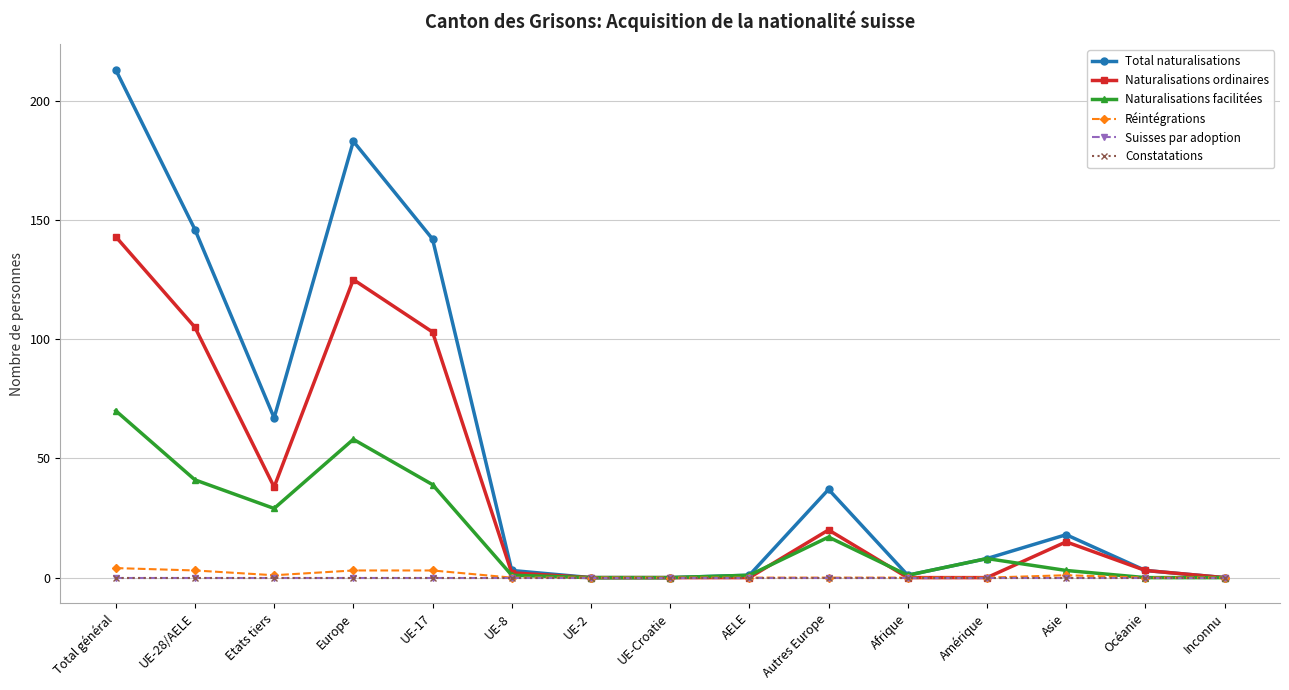

How many lines are shown in the chart?

6